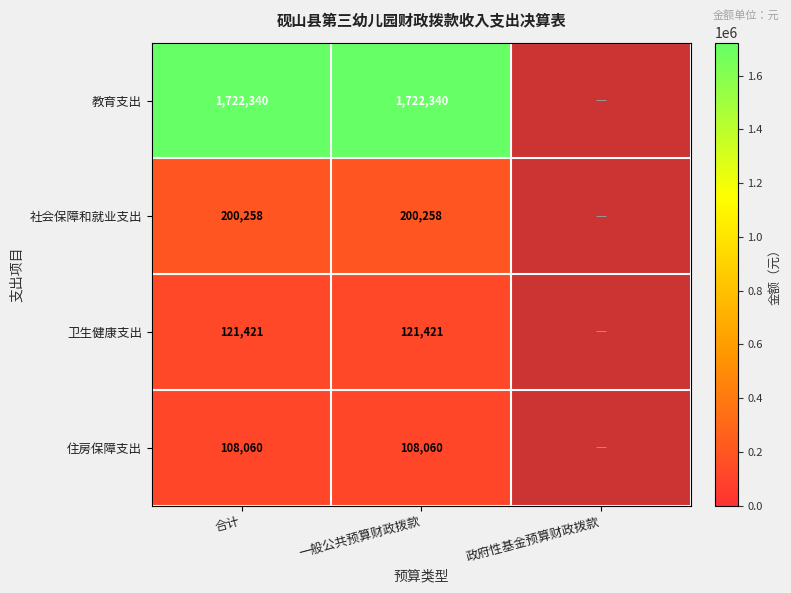

Rank the series at 一般公共预算财政拨款 from lowest to highest value.

住房保障支出, 卫生健康支出, 社会保障和就业支出, 教育支出